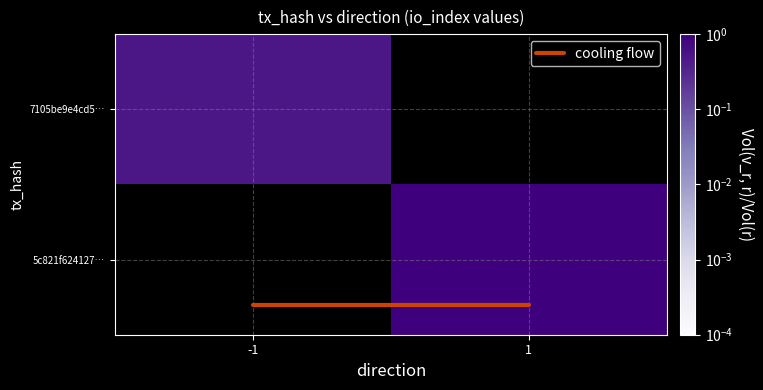

How many categories are shown in the chart?

2